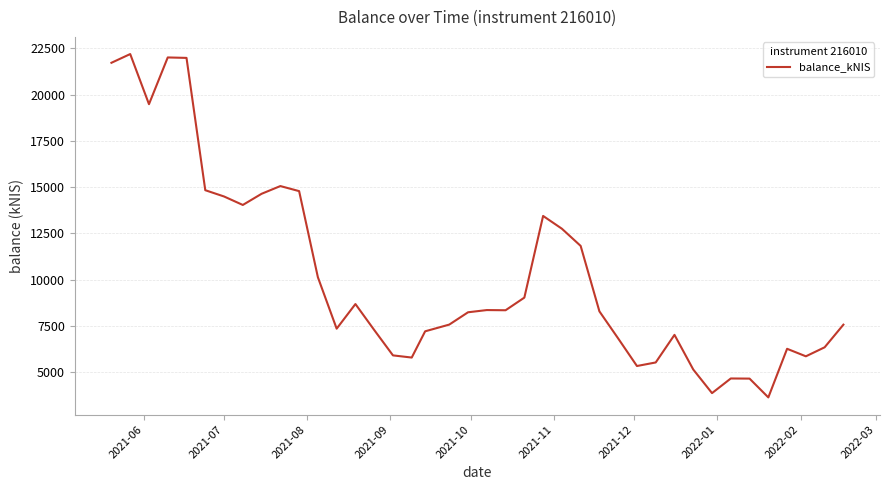

How many interior local peaks (higher than both neighbors) does the data have?

9